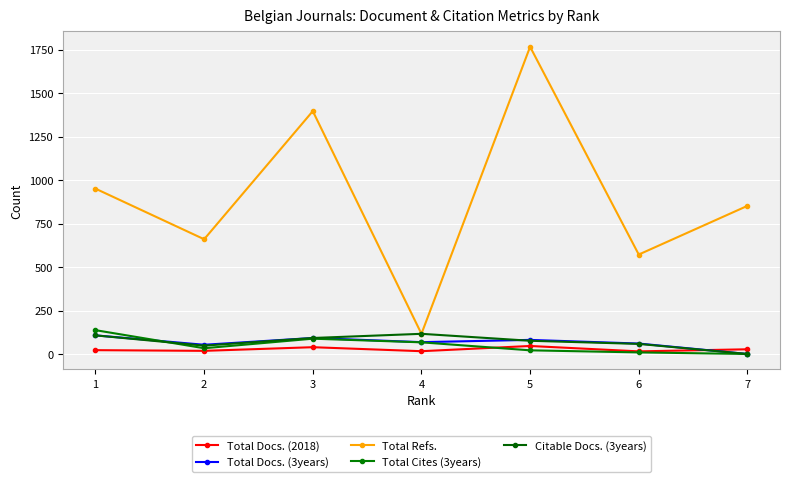

Is it true that Total Cites (3years) equals 9 at 6?

True